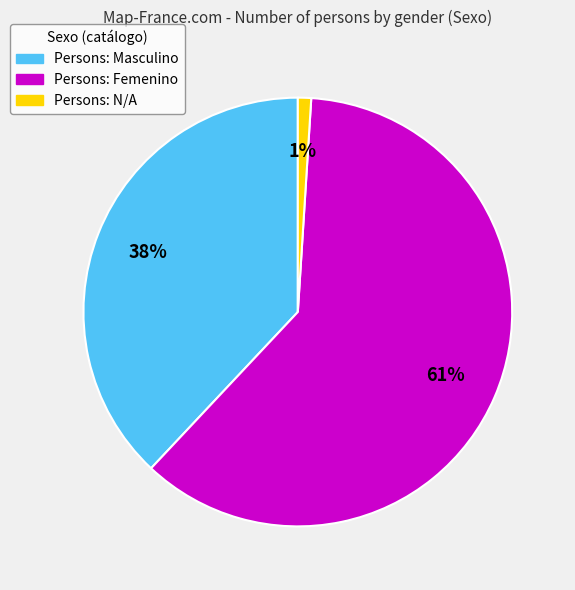

Do Persons: N/A and Persons: Femenino together represent more than half of the pie?

Yes